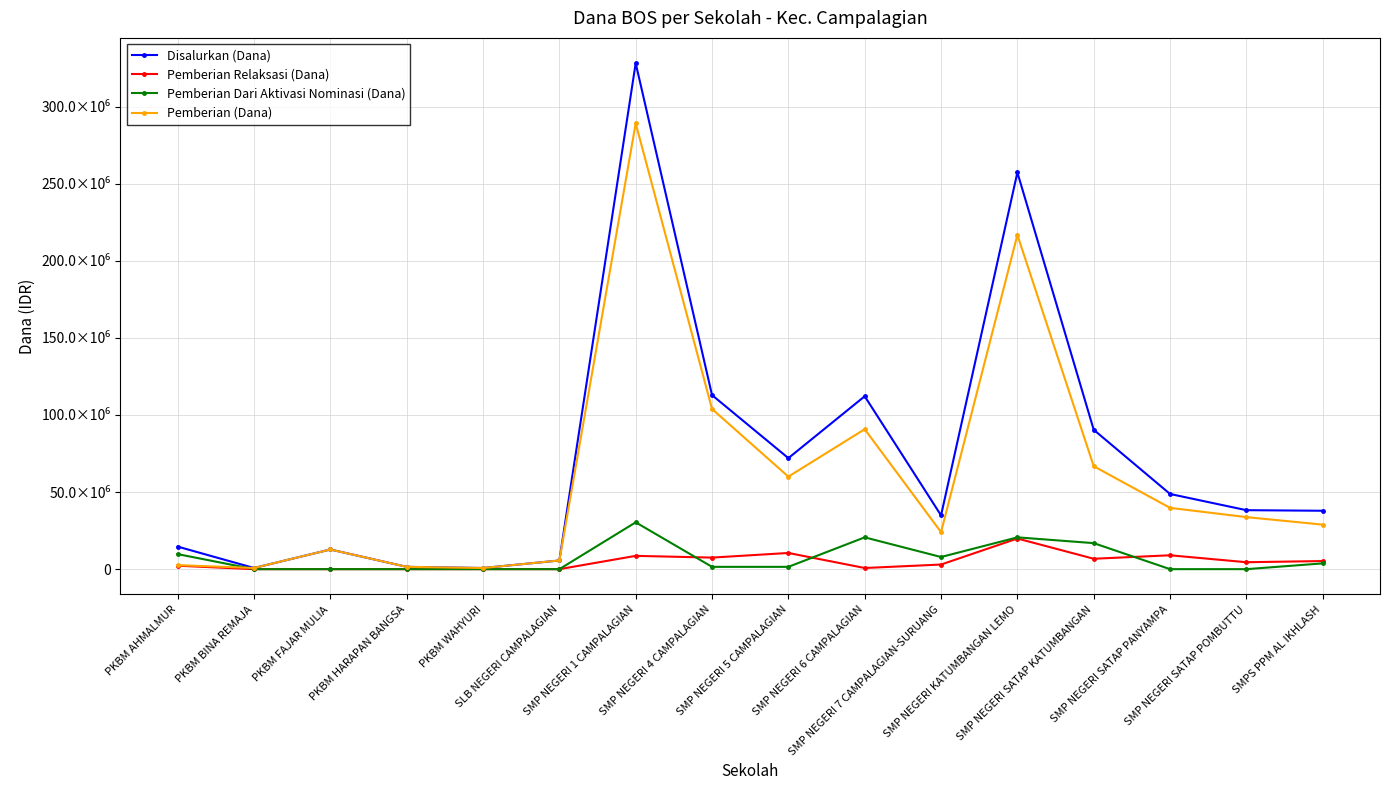

Where is the first local maximum for Pemberian Relaksasi (Dana)?

SMP NEGERI 1 CAMPALAGIAN